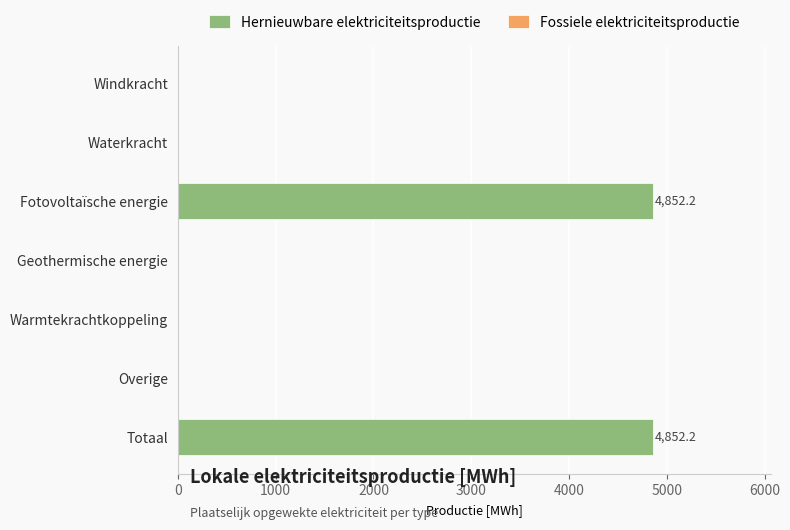

What value does the data have at Fotovoltaïsche energie?

4852.2